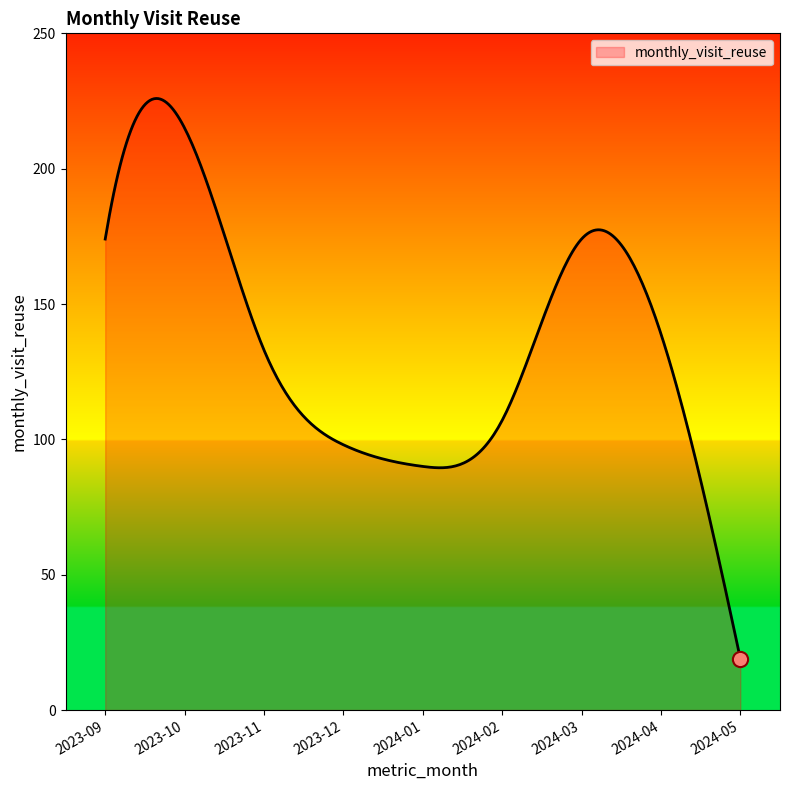

What is the difference between the maximum and minimum values?

206.9